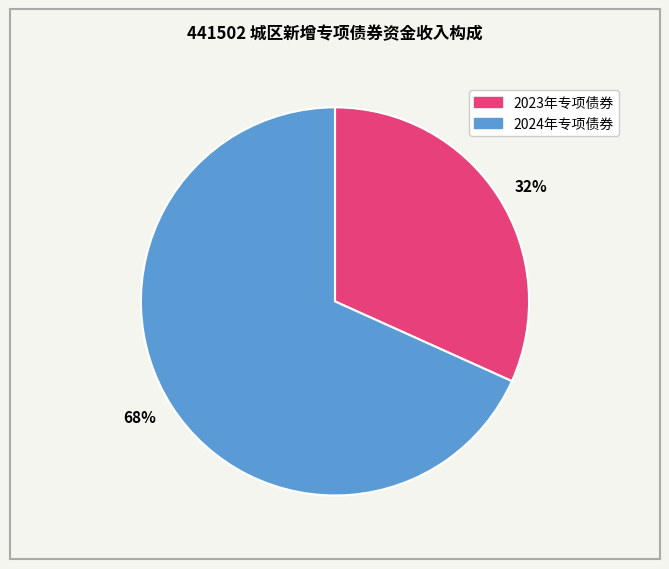

Do 2023年专项债券 and 2024年专项债券 together represent more than half of the pie?

Yes